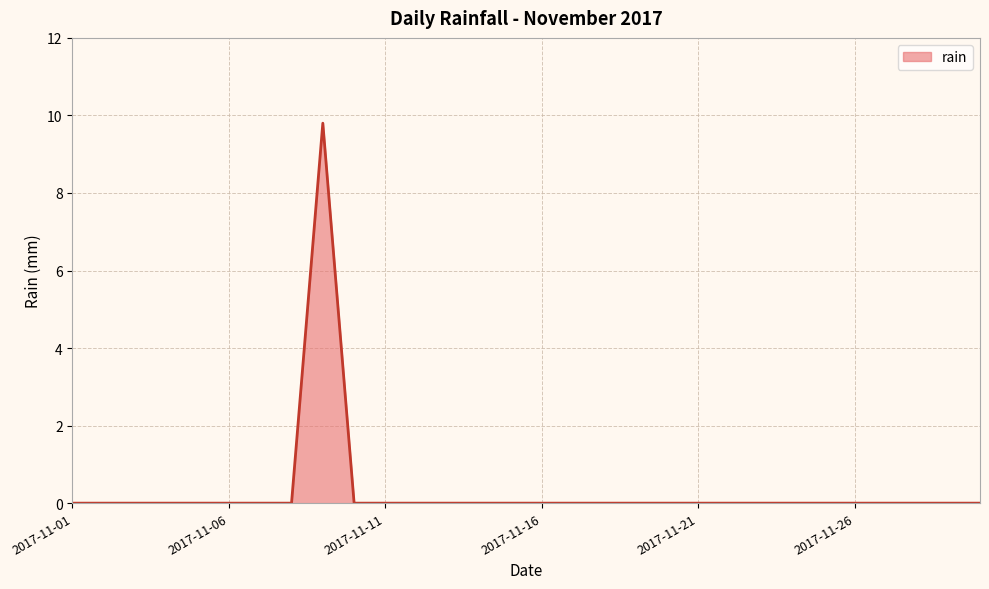

Does the chart display data point markers on the line(s)?

No